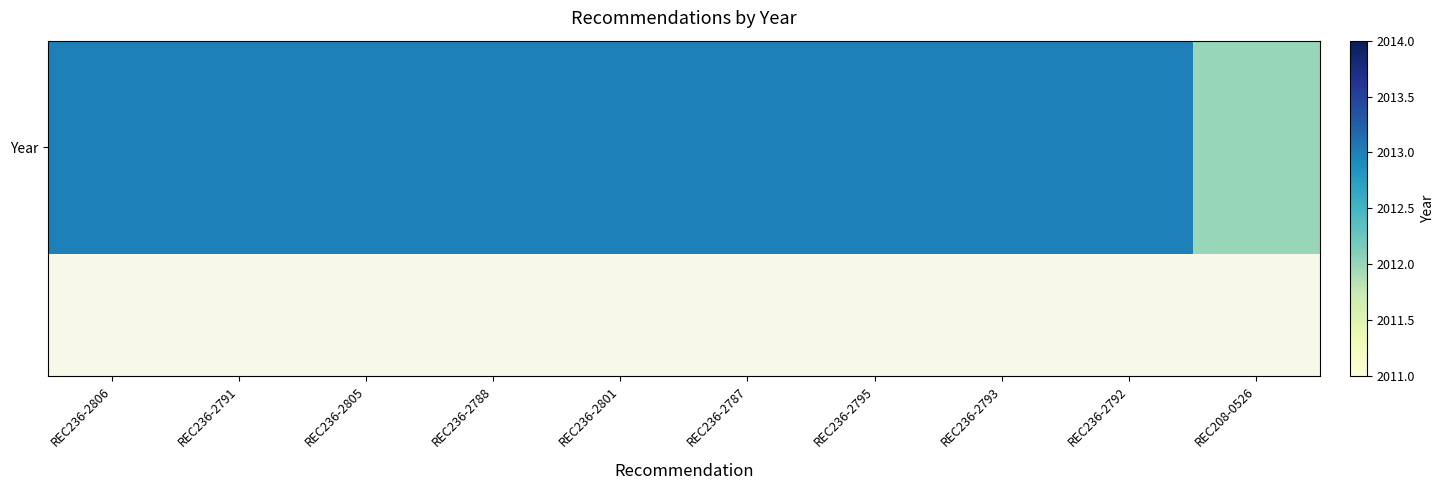

Rank the categories by value from lowest to highest.

REC208-0526, REC236-2806, REC236-2791, REC236-2805, REC236-2788, REC236-2801, REC236-2787, REC236-2795, REC236-2793, REC236-2792